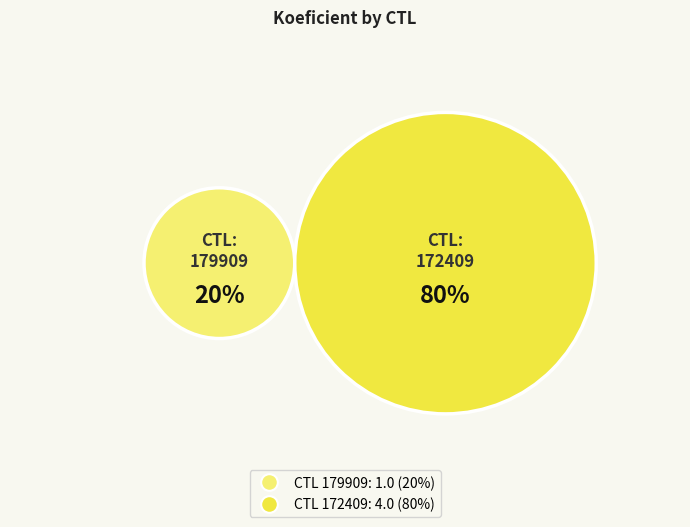

Which category accounts for the majority?

172409